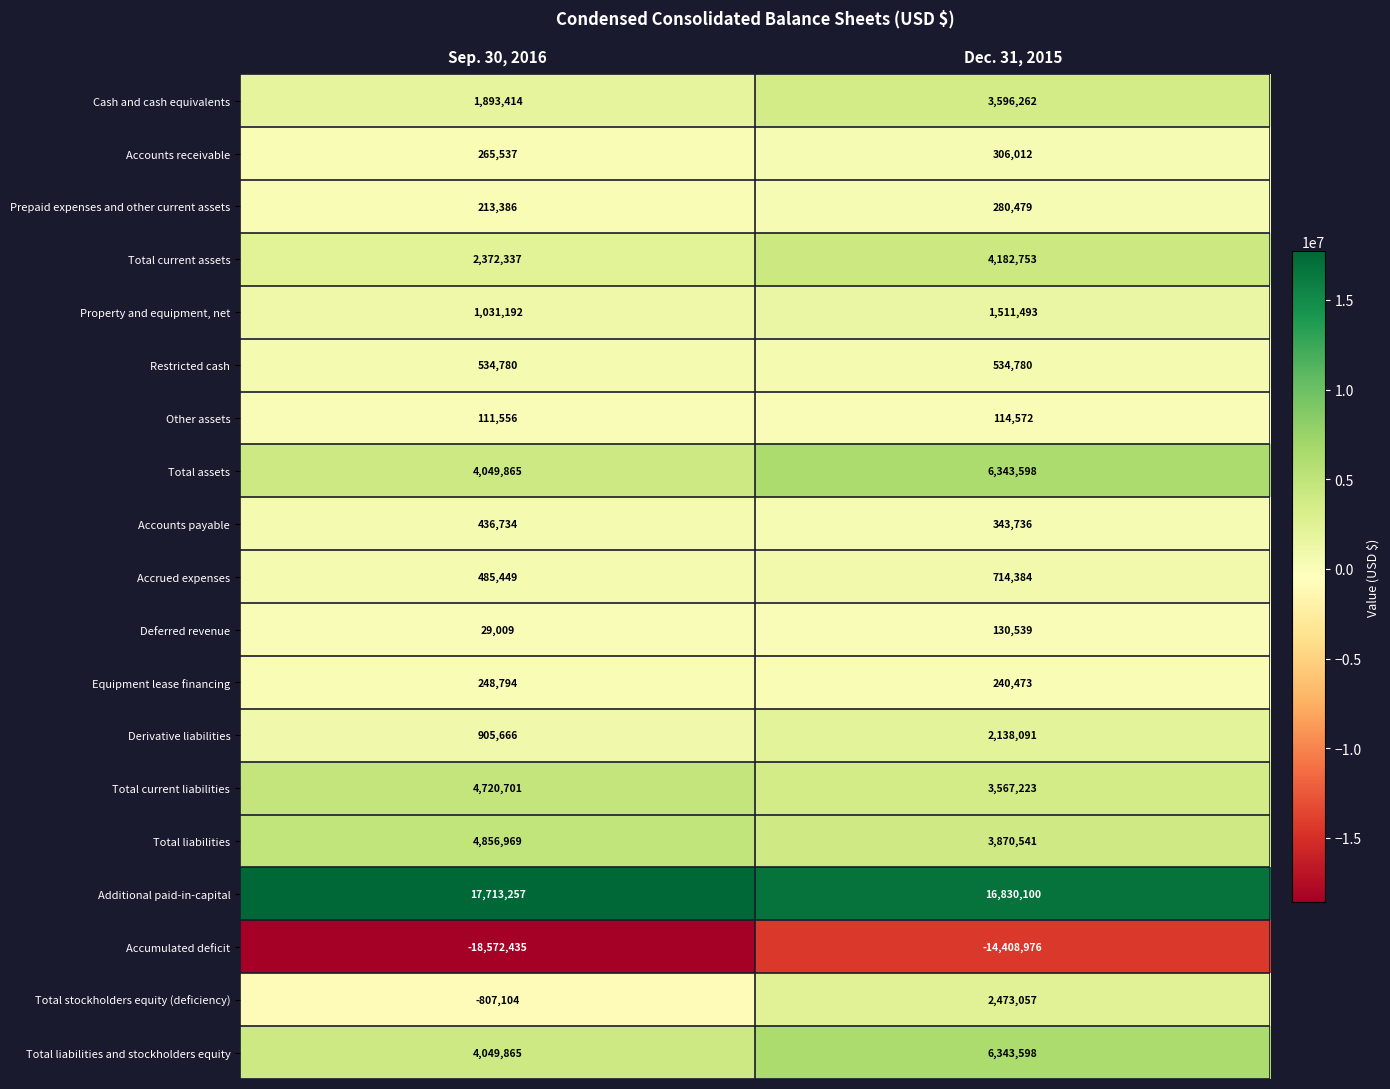

What is the sum of the Restricted cash values at Dec. 31, 2015 and Sep. 30, 2016?

1069560